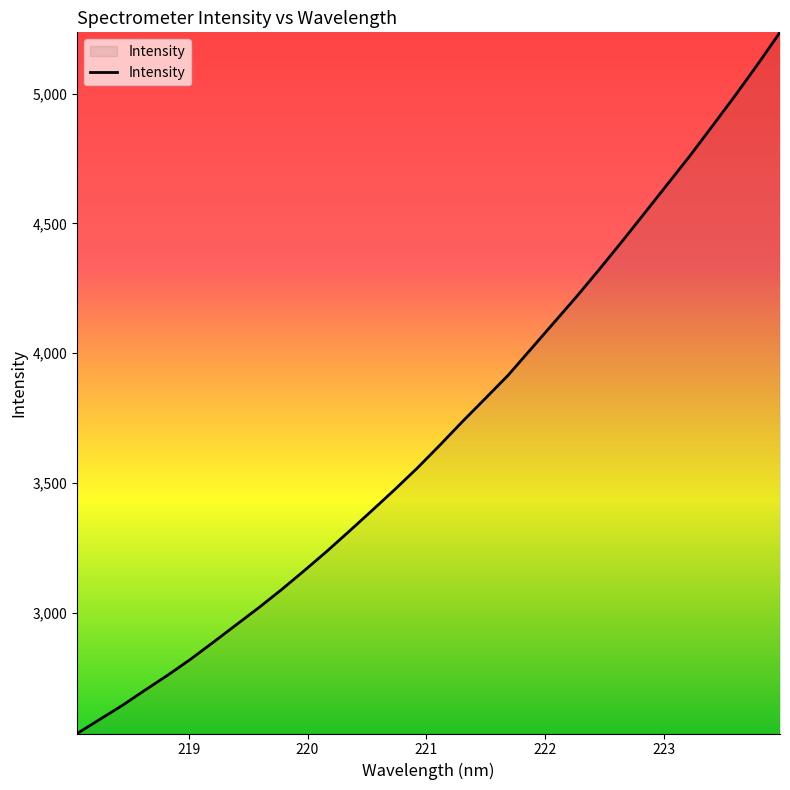

What is the difference between the maximum and minimum values?

2699.8